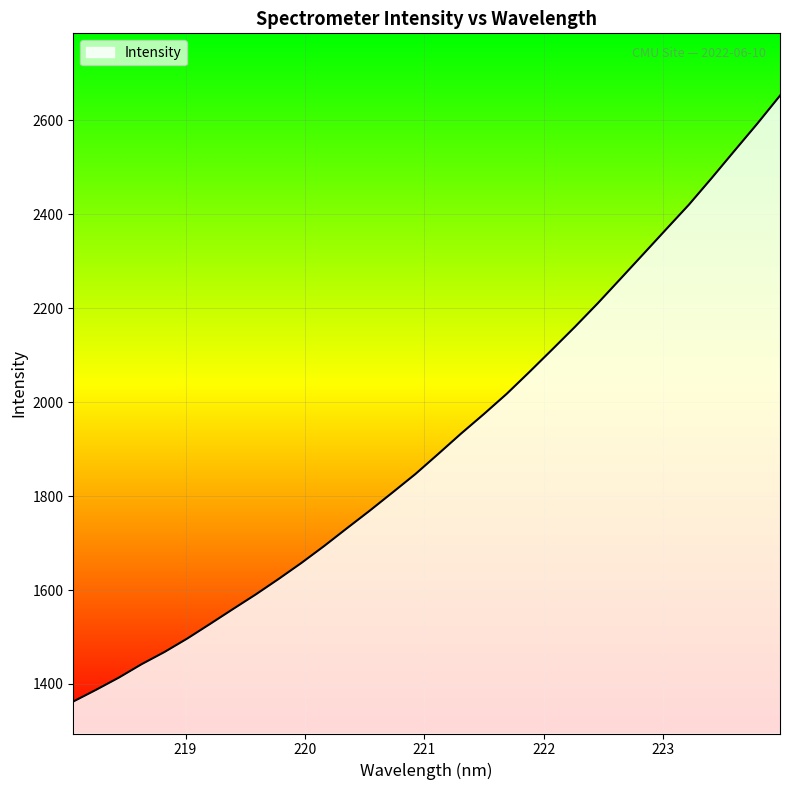

What is the average value?

1917.8